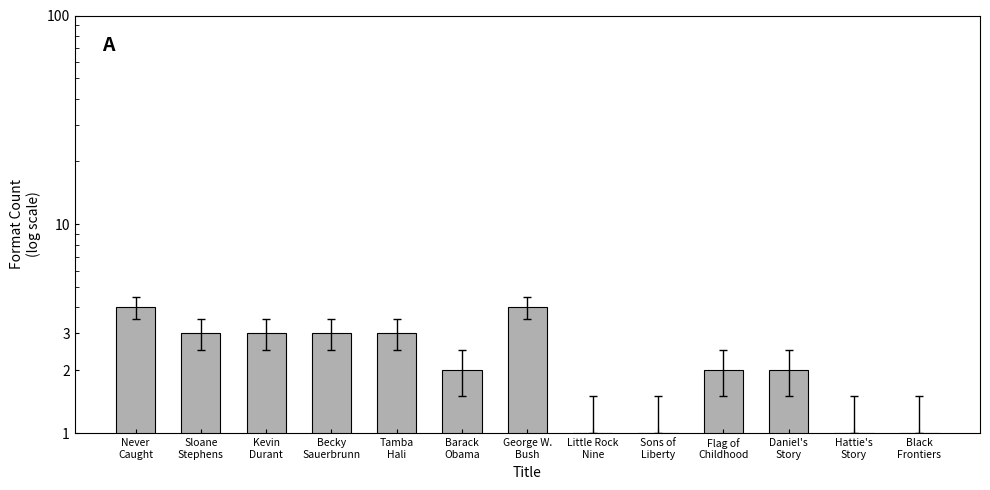

Read the value at George W.
Bush.

4